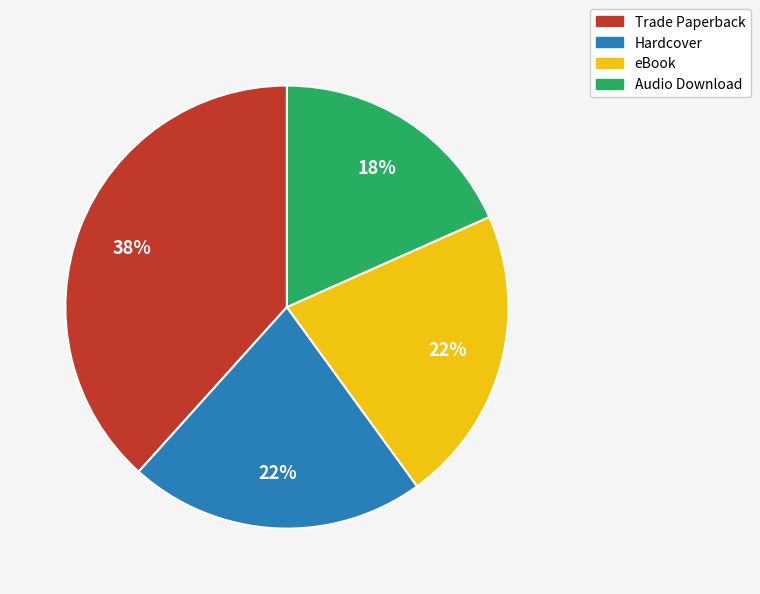

The Trade Paperback slice represents 49% of the pie. True or false?

False